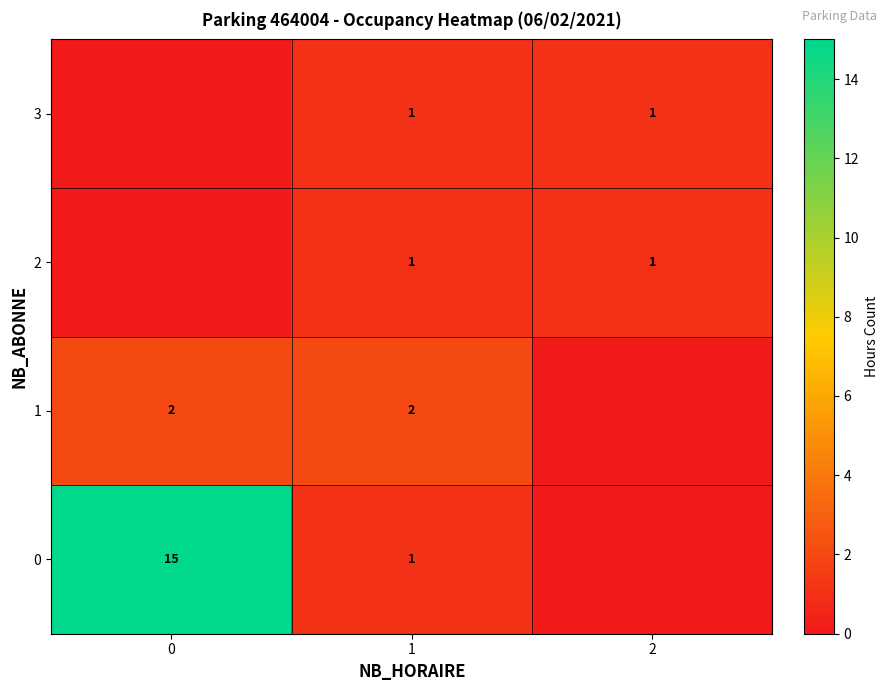

The value of 1 at 0 is 2. True or false?

True